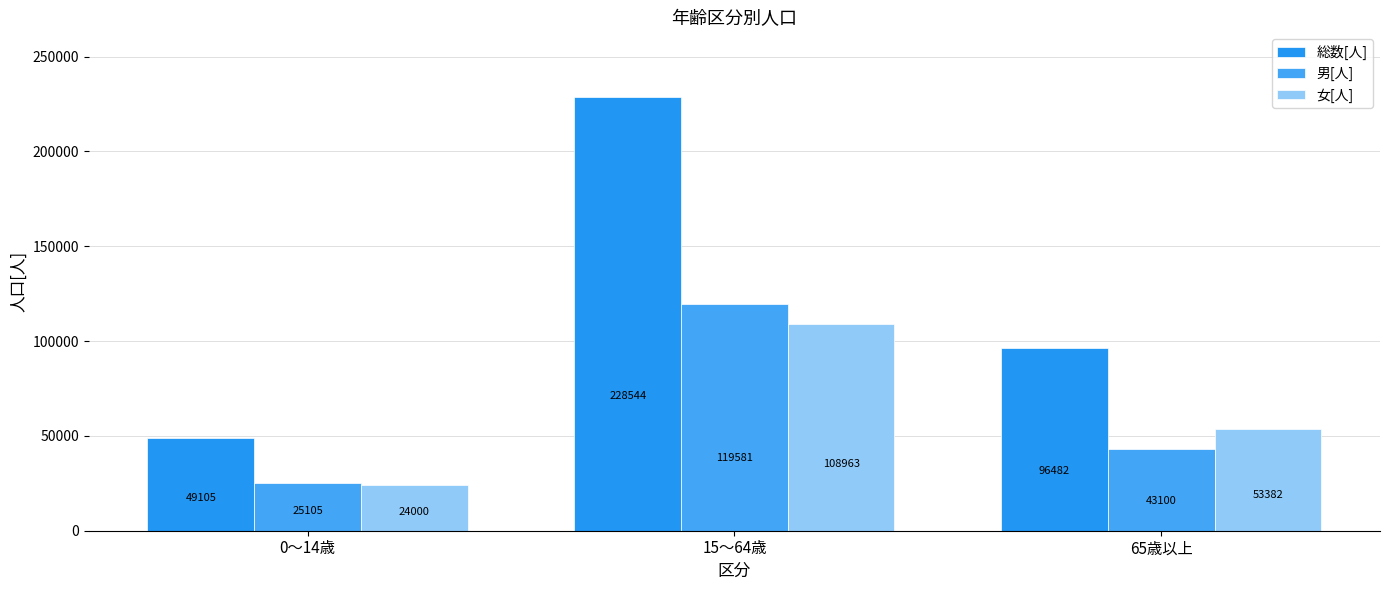

What is the sum of the 総数[人] values at 65歳以上 and 0～14歳?

145587